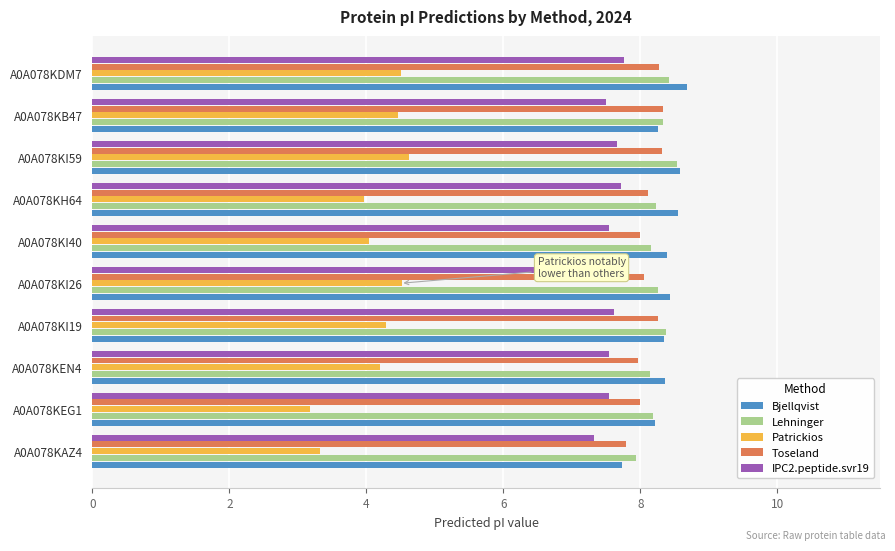

What is the difference between the second highest and second lowest values in the Bjellqvist series?

0.4